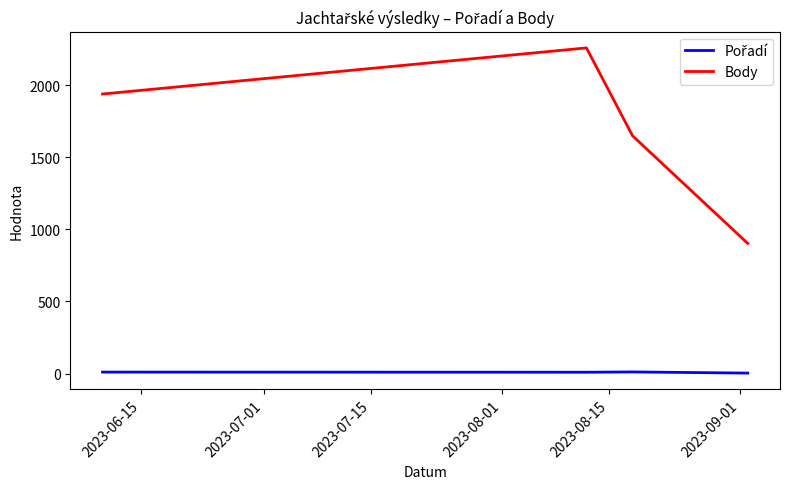

Which series has the widest spread of values?

Body